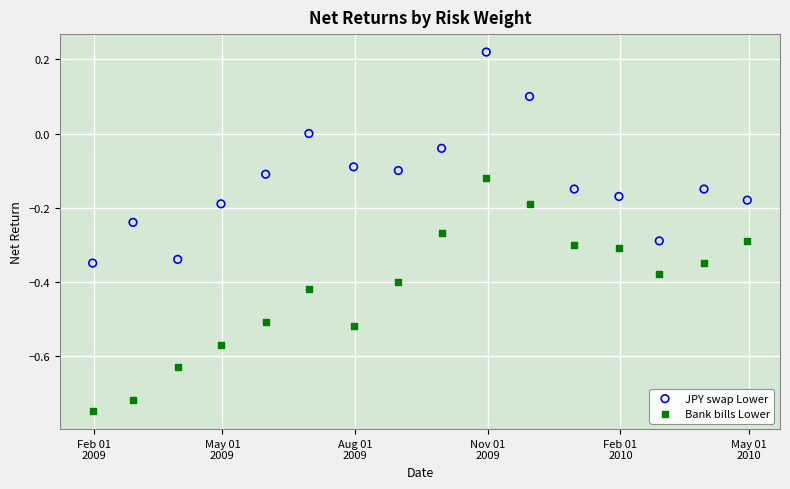

What is the X range (max minus min) for the scatter plot?

454.0